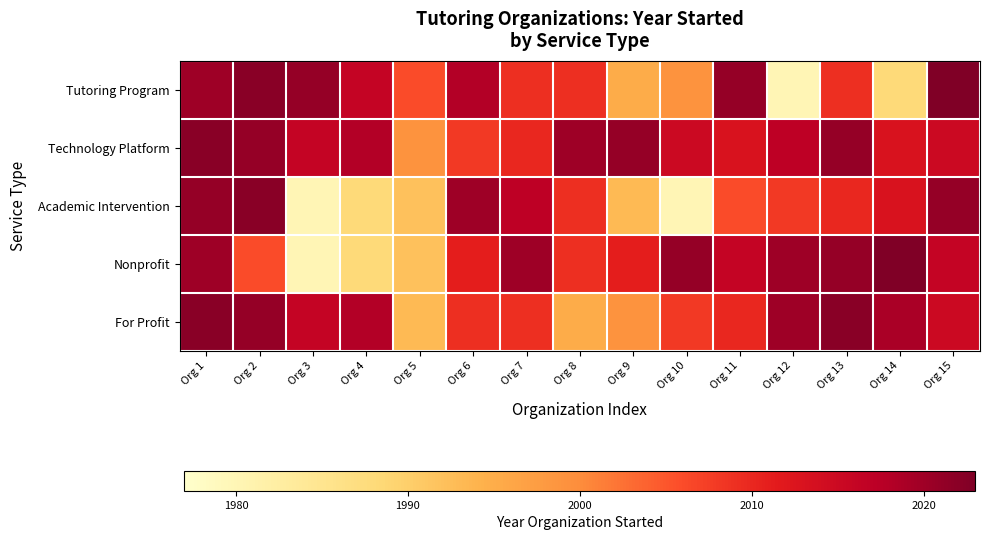

Which has a higher value, Org 2 or Org 1?

Org 2